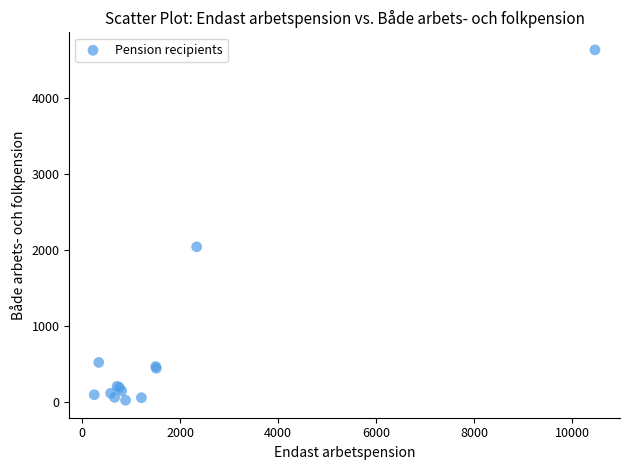

What Y value in the scatter plot is closest to 2326?

2040